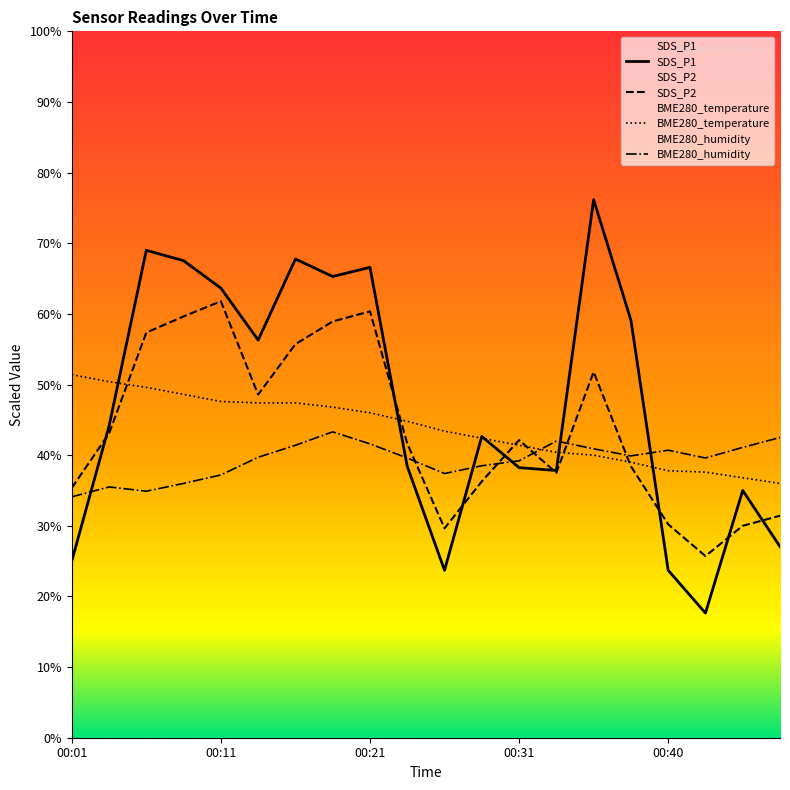

Reading right to left, transcribe all the data shown in this chart.

SDS_P1: 00:48=27.1	00:45=35.0	00:43=17.6	00:40=23.7	00:38=59.1	00:36=76.2	00:33=37.8	00:31=38.2	00:28=42.6	00:26=23.7	00:23=38.4	00:21=66.6	00:18=65.3	00:16=67.8	00:14=56.3	00:11=63.6	00:09=67.5	00:06=69.0	00:04=44.1	00:01=25.0
SDS_P2: 00:48=31.4	00:45=30.0	00:43=25.7	00:40=30.2	00:38=38.4	00:36=51.8	00:33=37.5	00:31=42.1	00:28=36.3	00:26=29.6	00:23=41.6	00:21=60.4	00:18=58.9	00:16=55.7	00:14=48.6	00:11=61.8	00:09=59.6	00:06=57.4	00:04=43.1	00:01=35.4
BME280_temperature: 00:48=36.0	00:45=36.8	00:43=37.6	00:40=37.8	00:38=39.0	00:36=40.0	00:33=40.4	00:31=41.4	00:28=42.4	00:26=43.4	00:23=44.8	00:21=46.0	00:18=46.8	00:16=47.4	00:14=47.4	00:11=47.6	00:09=48.6	00:06=49.6	00:04=50.4	00:01=51.4
BME280_humidity: 00:48=42.5	00:45=41.1	00:43=39.6	00:40=40.7	00:38=39.9	00:36=40.9	00:33=42.0	00:31=39.2	00:28=38.5	00:26=37.4	00:23=39.6	00:21=41.6	00:18=43.3	00:16=41.4	00:14=39.7	00:11=37.2	00:09=36.0	00:06=34.9	00:04=35.5	00:01=34.1